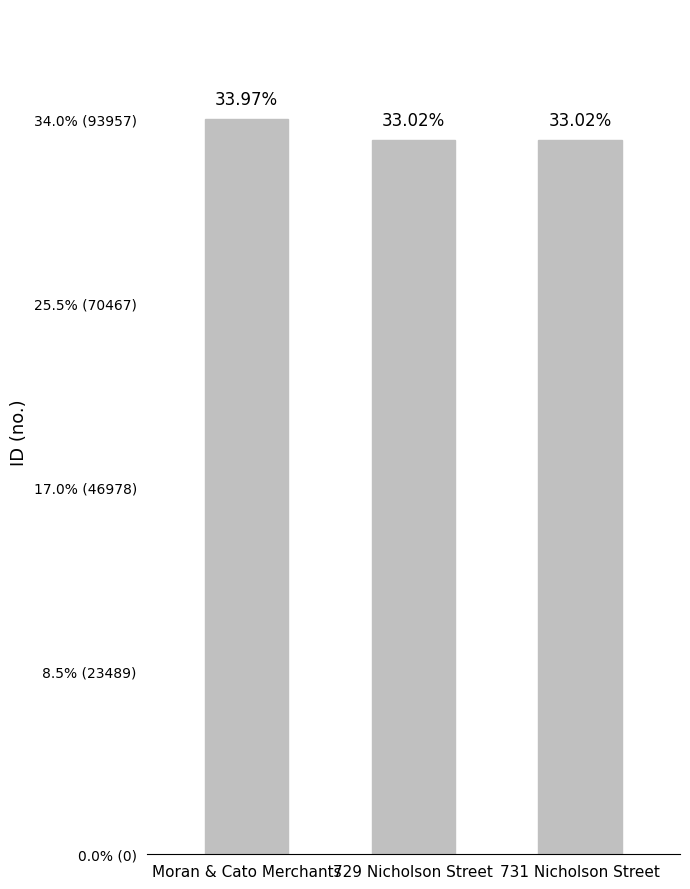

Does the chart contain any negative values?

No